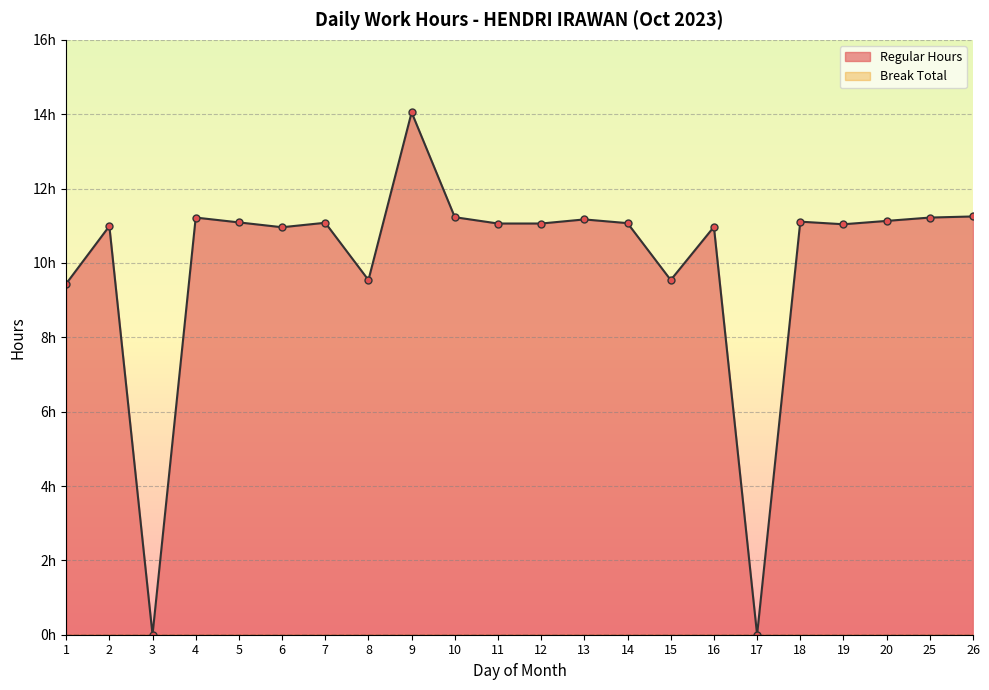

Reading right to left, what are all the values shown in this chart?

26=11.2	25=11.2	20=11.1	19=11.0	18=11.1	17=0.0	16=11.0	15=9.5	14=11.1	13=11.2	12=11.1	11=11.1	10=11.2	9=14.1	8=9.5	7=11.1	6=11.0	5=11.1	4=11.2	3=0.0	2=11.0	1=9.4